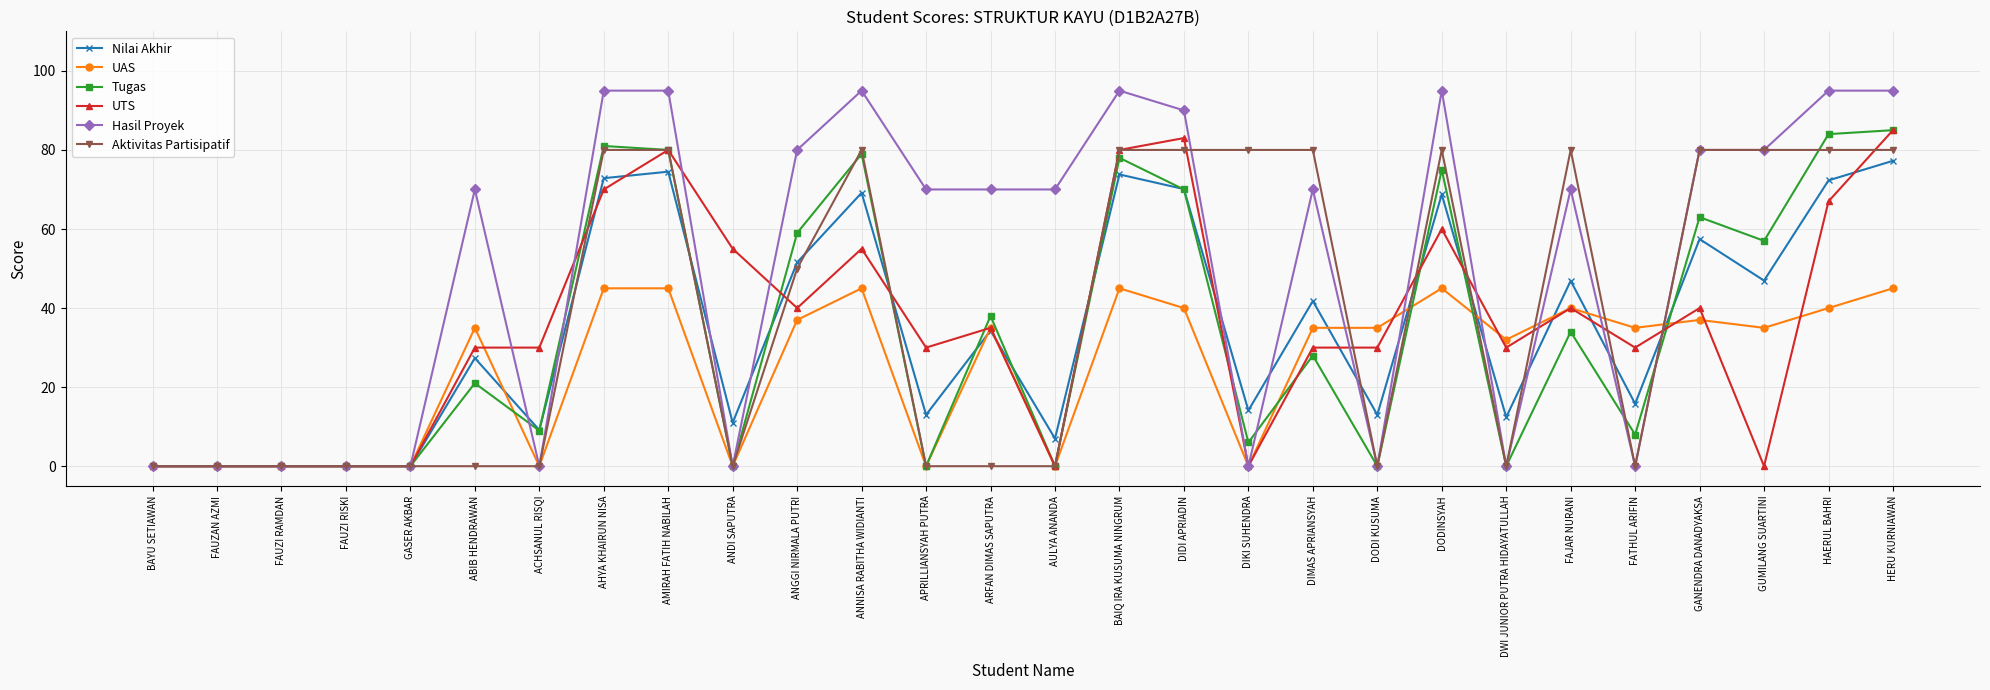

Which series has the widest spread of values?

Hasil Proyek